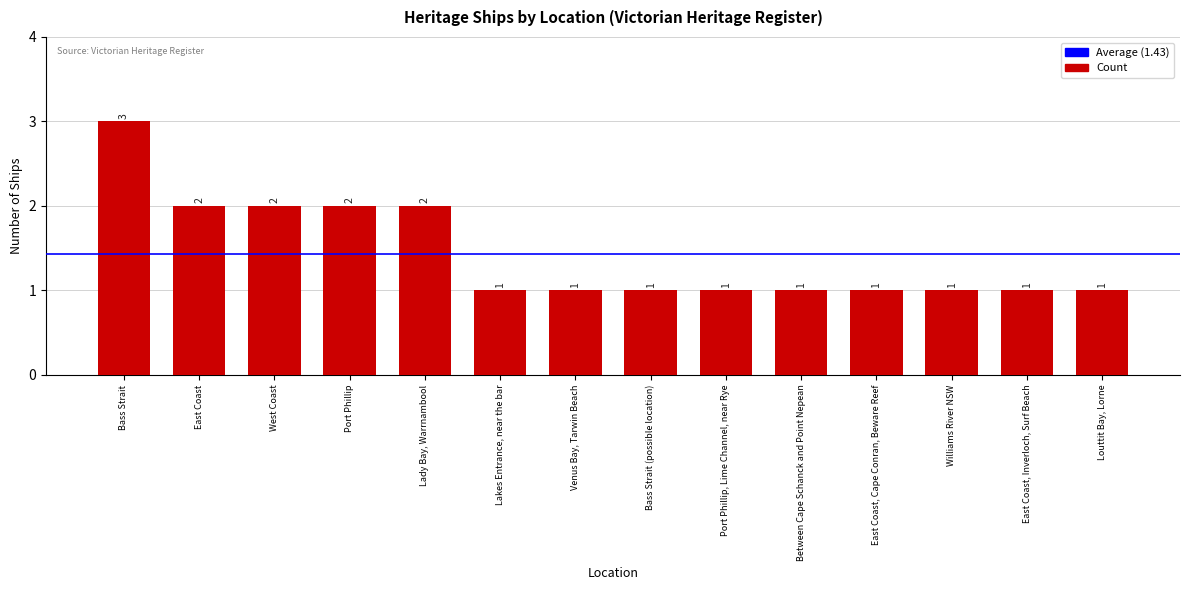

What value does the data have at Bass Strait?

3